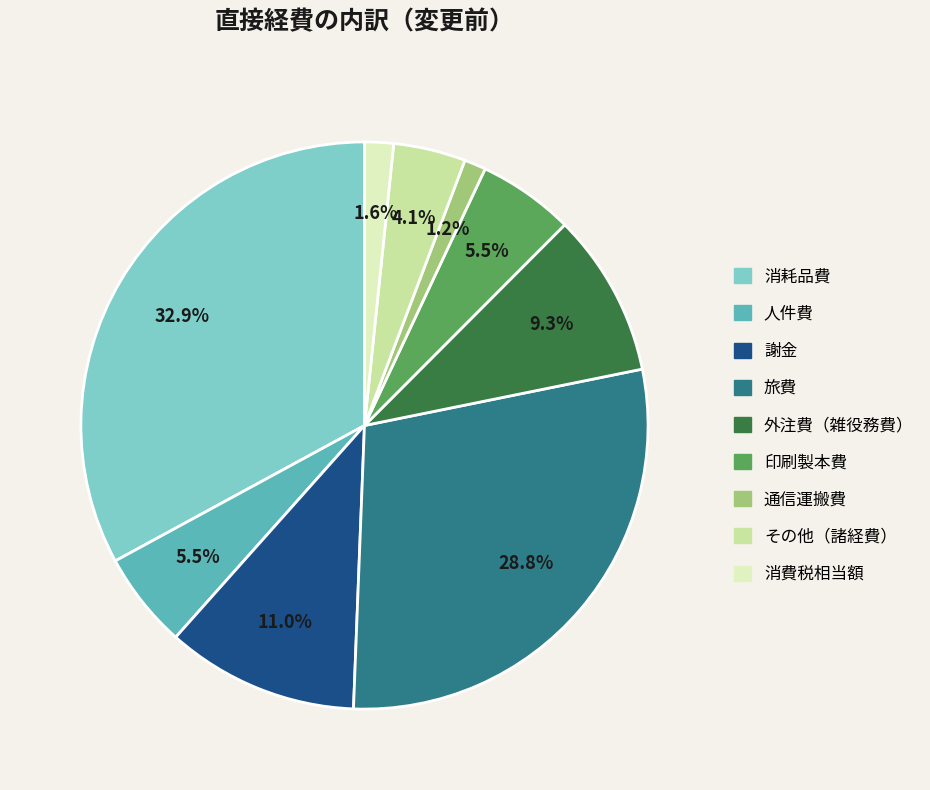

Combined, do 外注費（雑役務費） and 通信運搬費 account for over 50%?

No